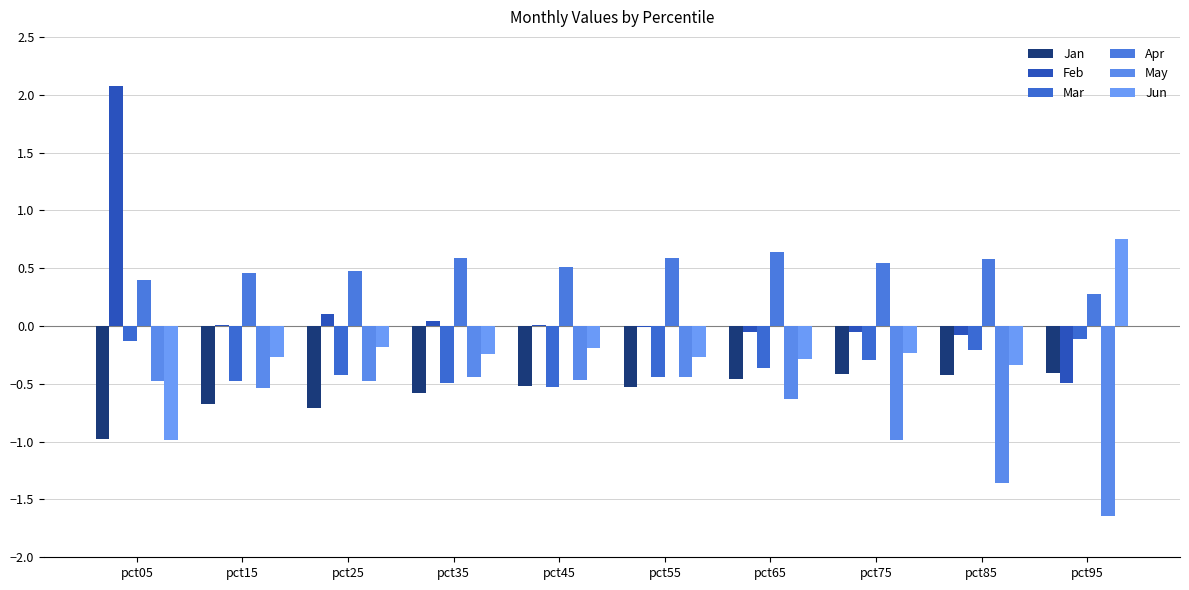

Which label corresponds to the smallest value in the chart?

pct95